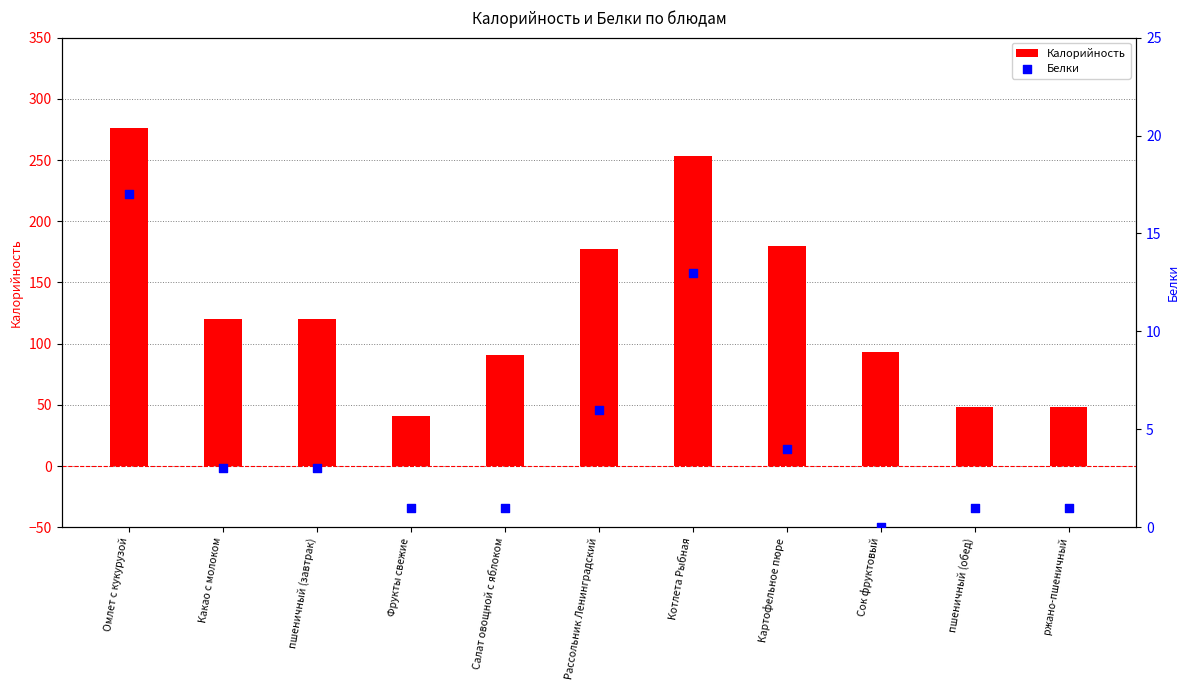

What are all the series names shown in the legend?

Калорийность, Белки